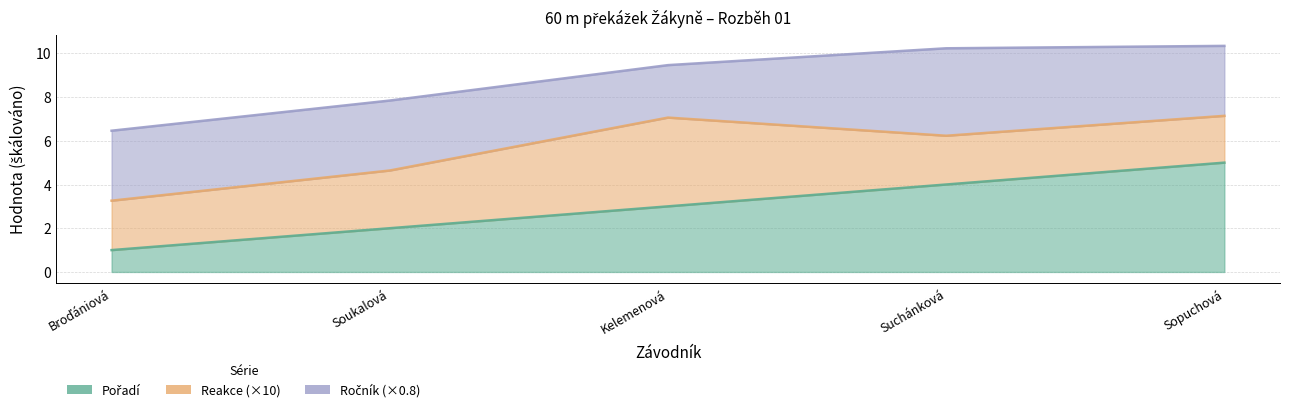

What is the average value of the Reakce series?

0.3